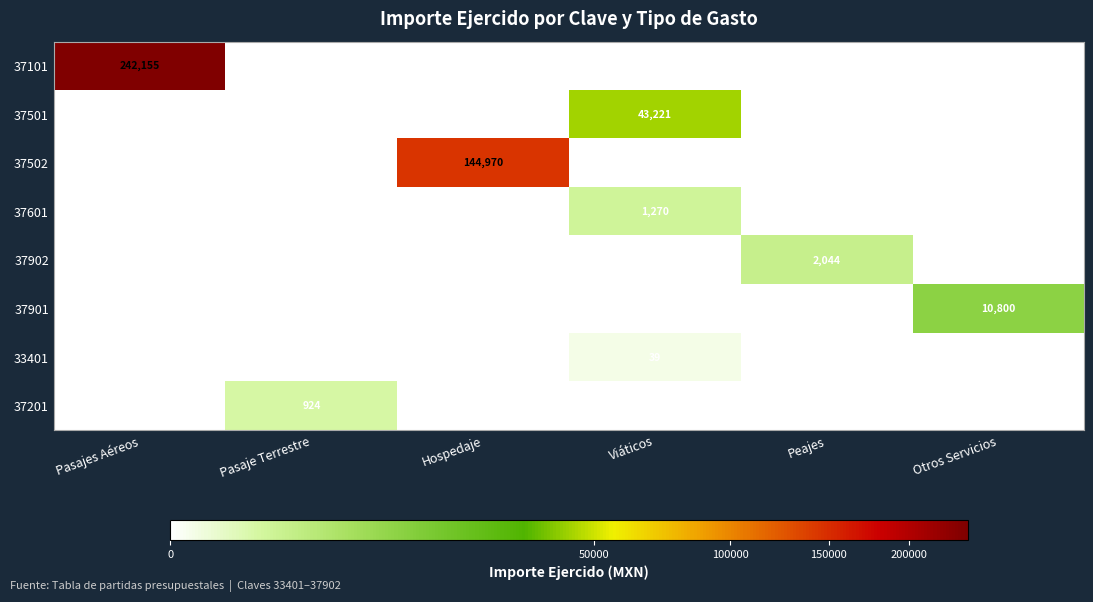

What is the spread (max minus min) of values at Pasaje Terrestre?

924.1